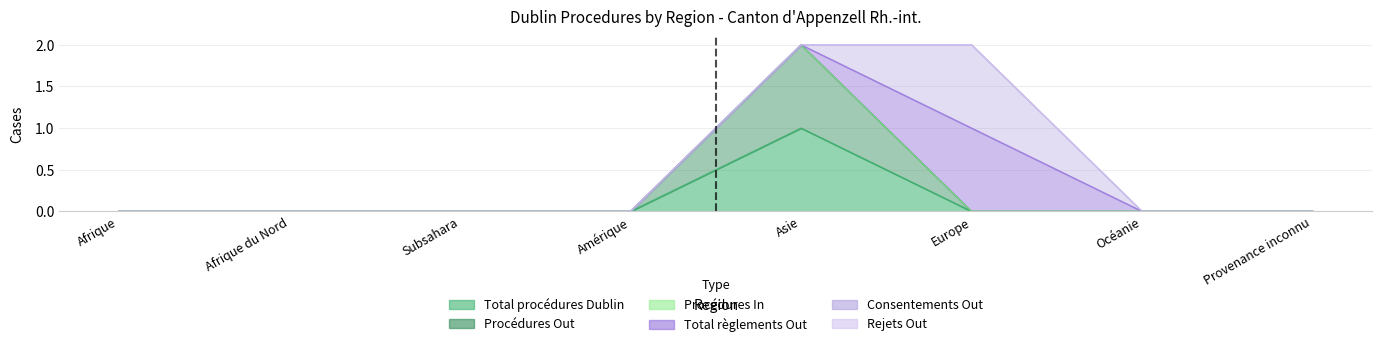

At Subsahara, list the series in order from smallest to largest.

Total procédures Dublin, Procédures Out, Procédures In, Total règlements Out, Consentements Out, Rejets Out